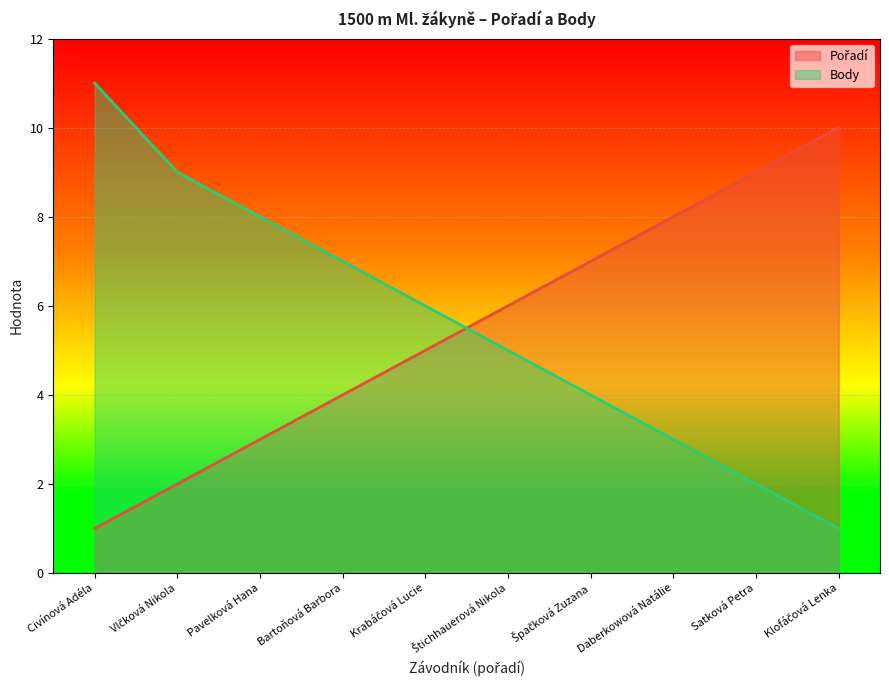

Rank the series at Civínová Adéla from highest to lowest value.

Body, Pořadí